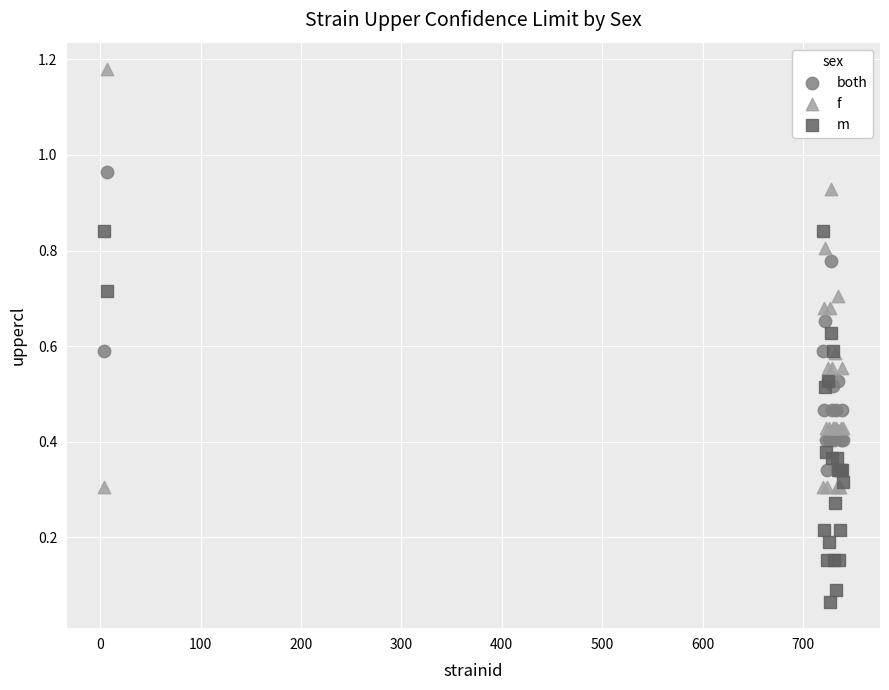

Which series has the widest spread of Y values?

f